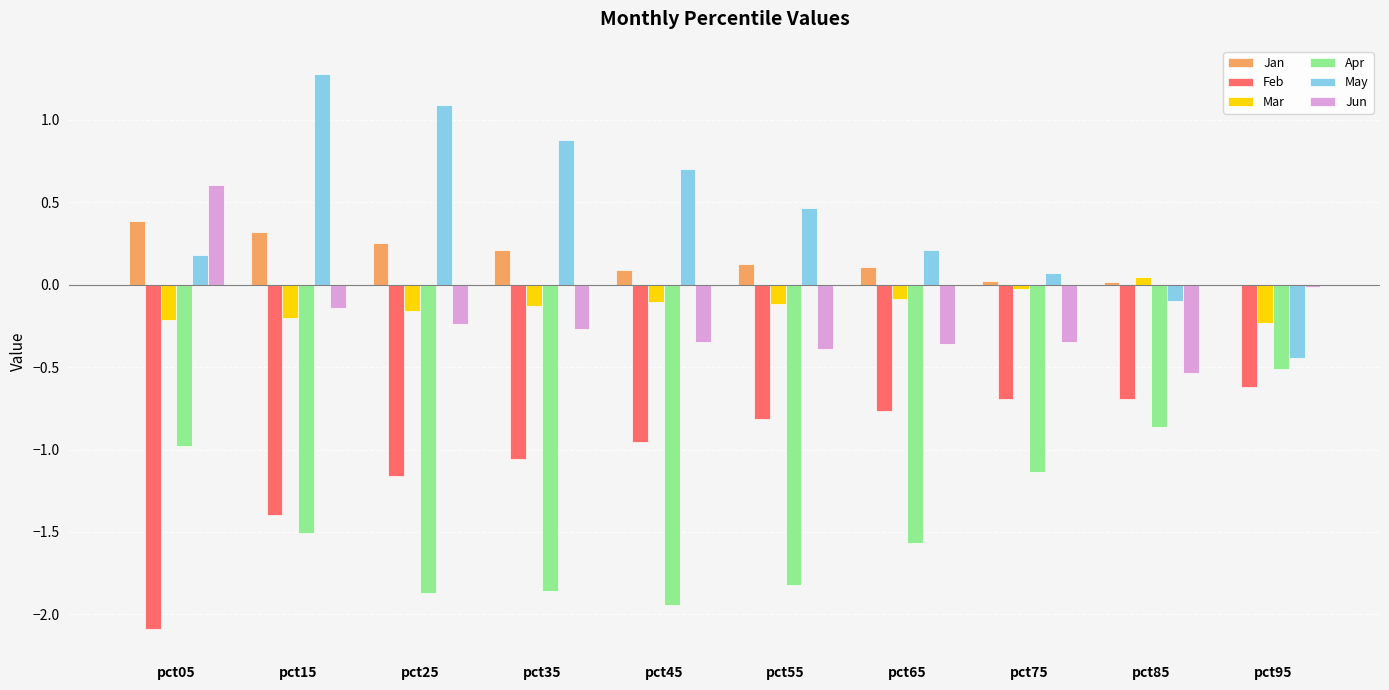

What is the sum of all Feb values?

-10.2